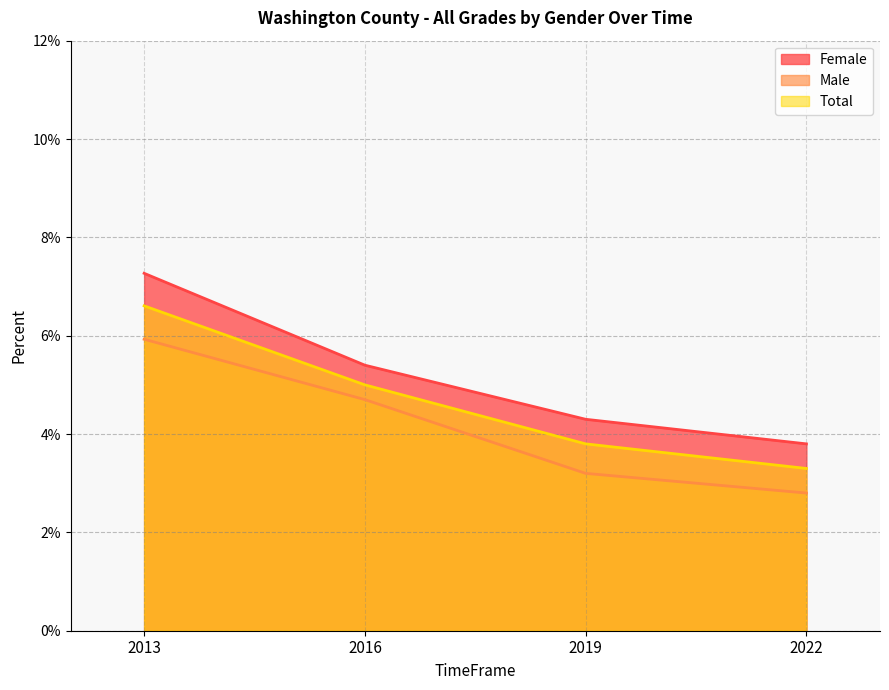

True or false: Male and Female cross at least once.

False